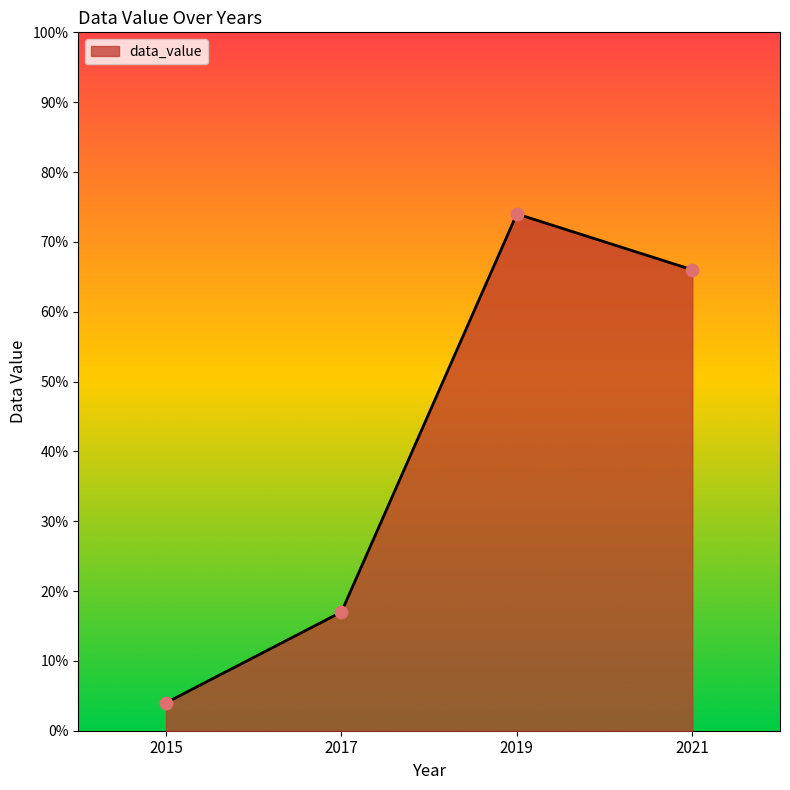

Which has a higher value, 2015 or 2019?

2019